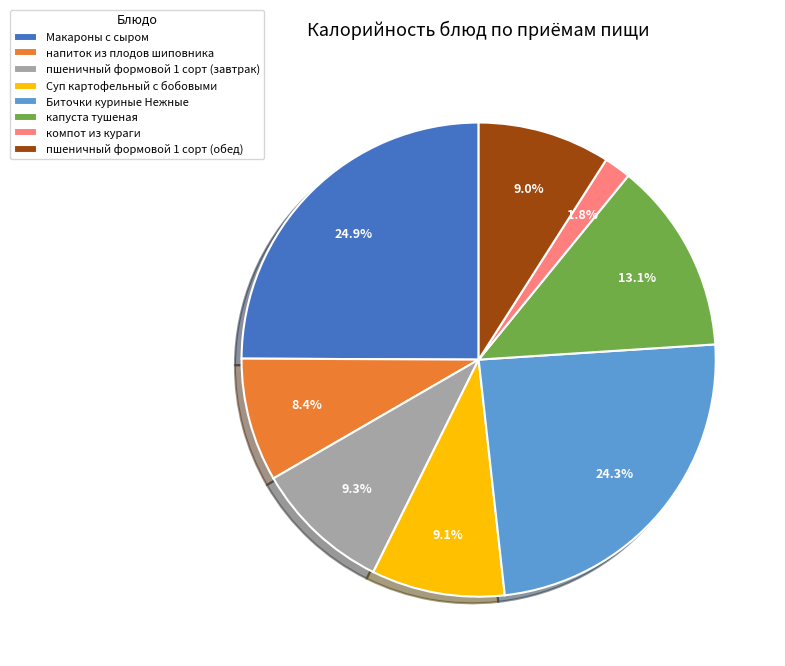

Combined, do Суп картофельный с бобовыми and напиток из плодов шиповника account for over 50%?

No